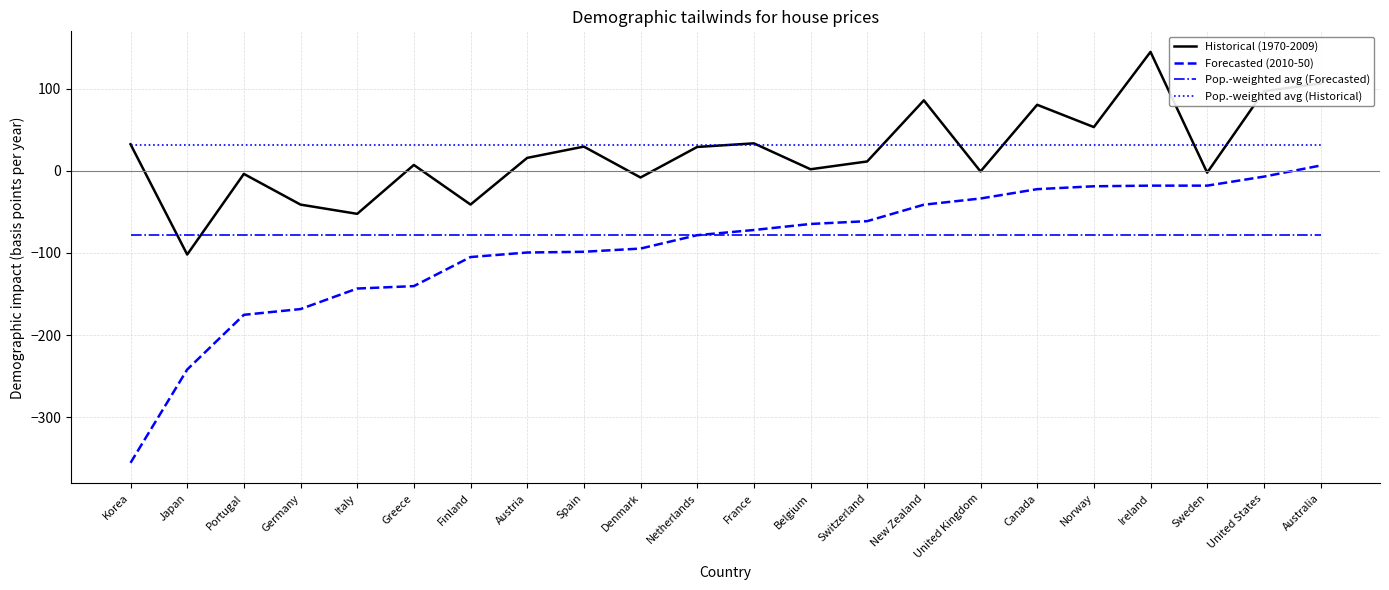

True or false: Forecasted (2010-50) has a value of -37.3 at Italy.

False